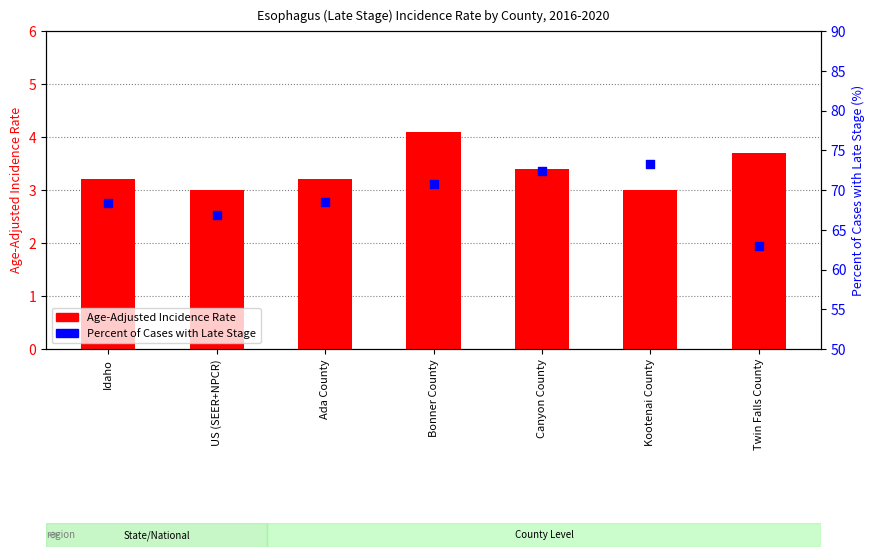

At which category is the sum across all series the highest?

Kootenai County